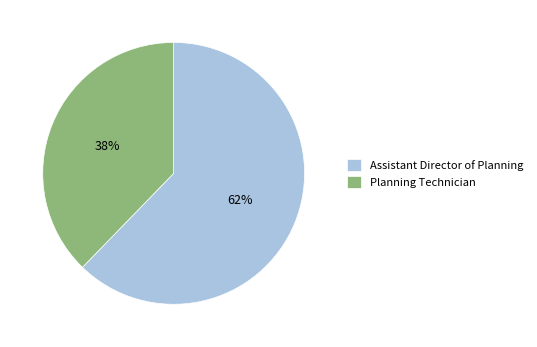

Rank the categories by value from highest to lowest.

Assistant Director of Planning, Planning Technician